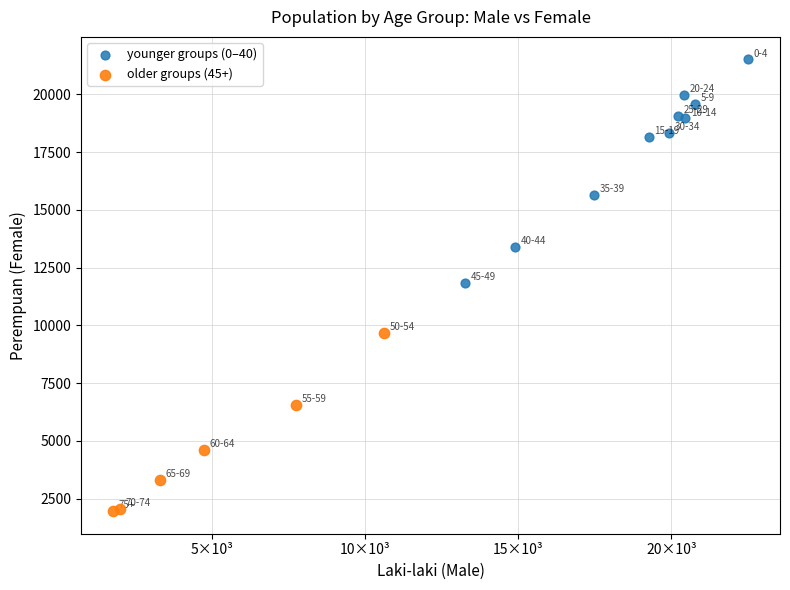

Which series has the largest Y range (max minus min)?

younger groups (0–40)